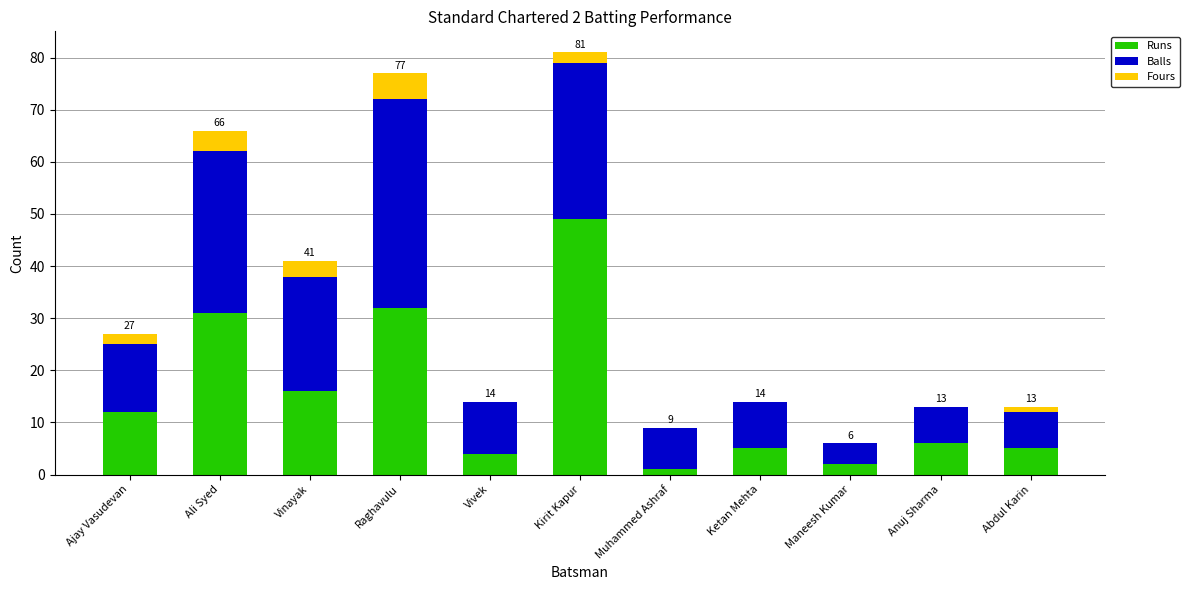

At which category is the sum across all series the highest?

Kirit Kapur